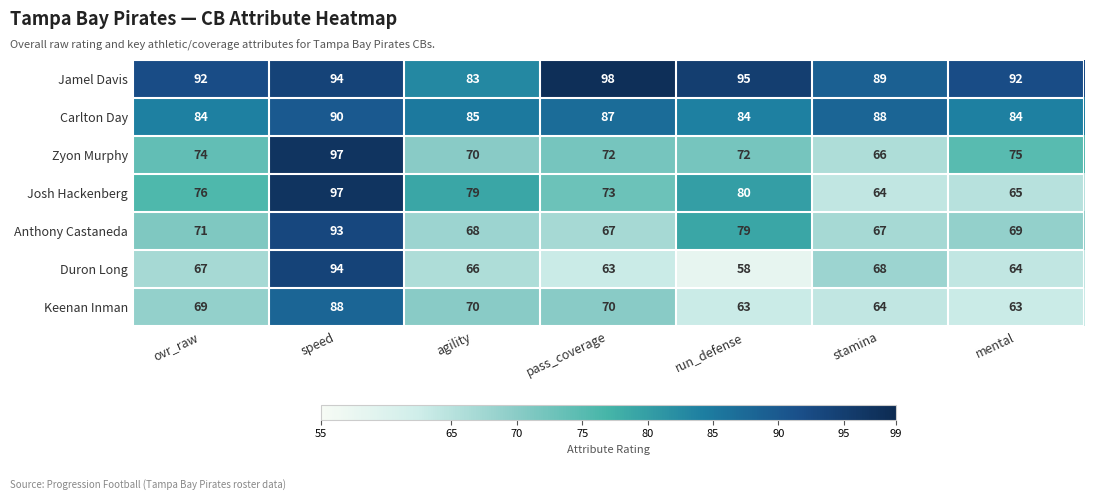

Count the number of data series in this chart.

7